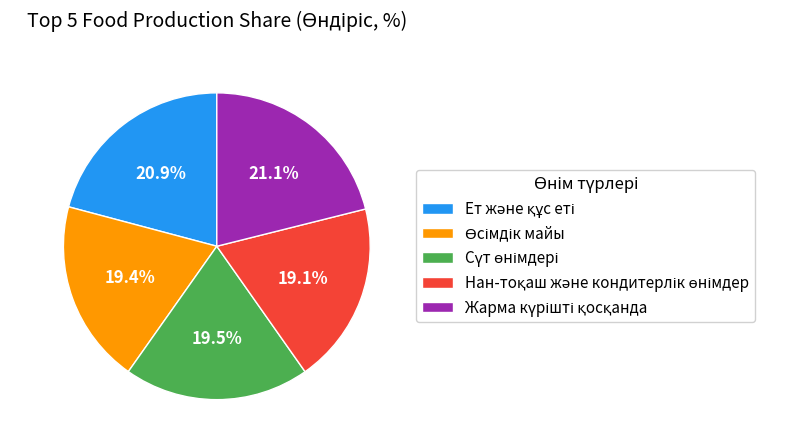

Does any single category account for the majority?

No